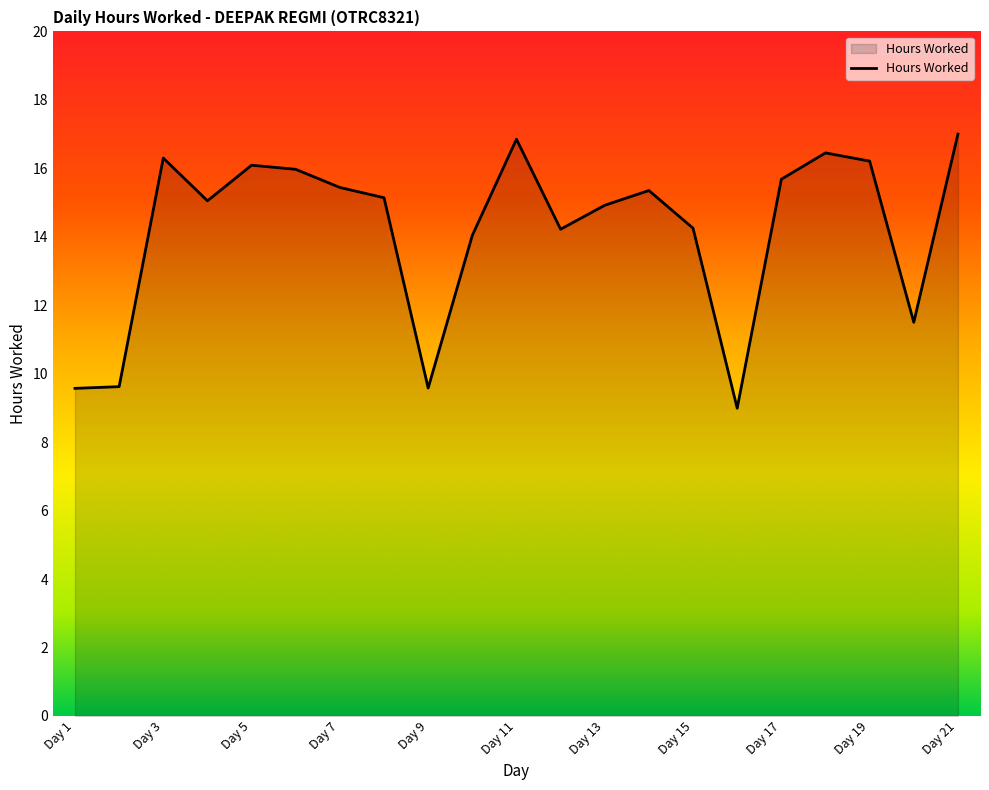

What is the minimum value shown in the chart?

9.0